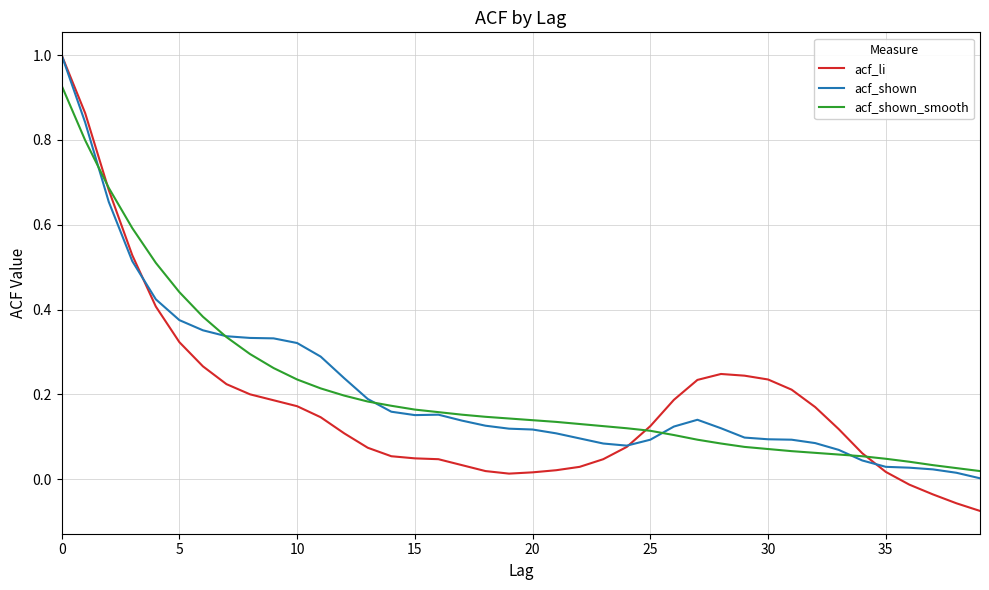

What is the maximum value shown in the chart?

1.0